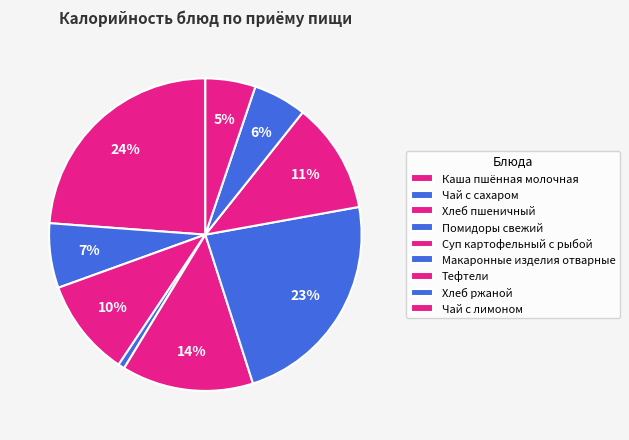

What is the ratio of the value at Чай с сахаром to the value at Суп картофельный с рыбой?

0.5